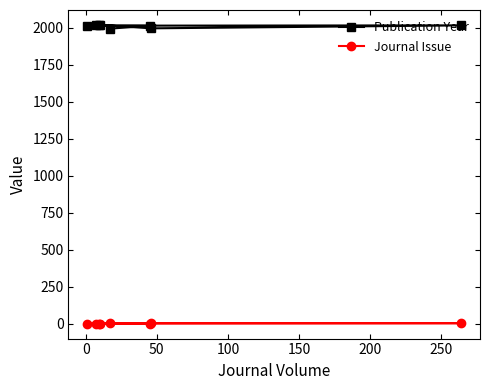

What are all the series names shown in the legend?

Publication Year, Journal Issue